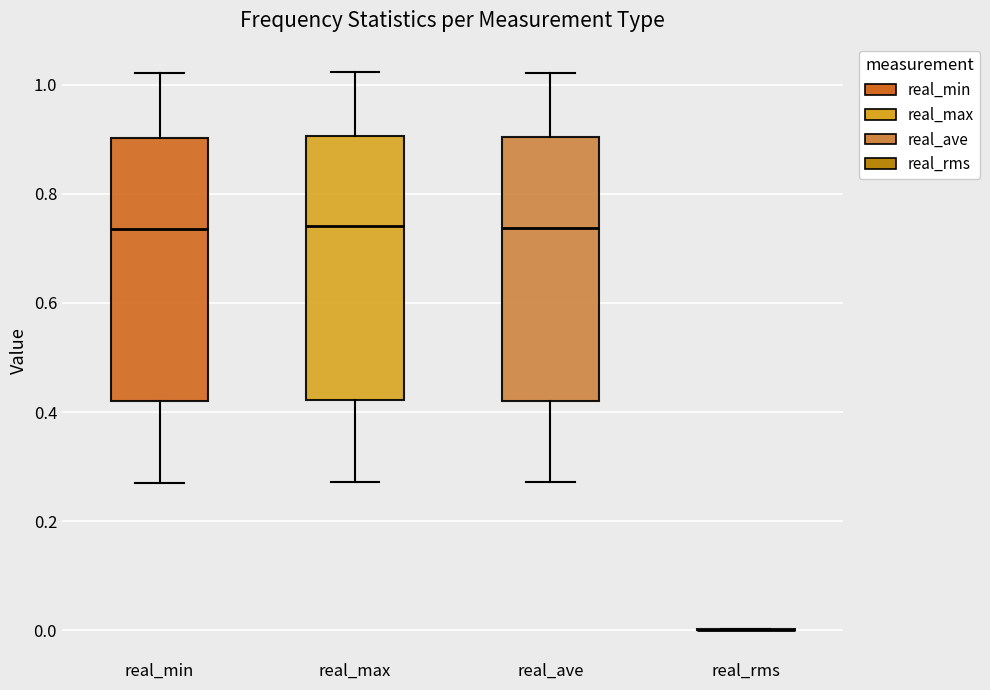

Reading left to right, read every box against the y-axis: the position of its median line, the range the box covers, and the ends of its whiskers. The values are not printed on the chart, so give them approximately, as read against the axis.

real_min: median 0.74, box 0.42 to 0.90, whiskers 0.28 to 1.02
real_max: median 0.74, box 0.42 to 0.90, whiskers 0.28 to 1.02
real_ave: median 0.74, box 0.42 to 0.90, whiskers 0.28 to 1.02
real_rms: box collapsed to a line at 0.00, whiskers 0.00 to 0.00